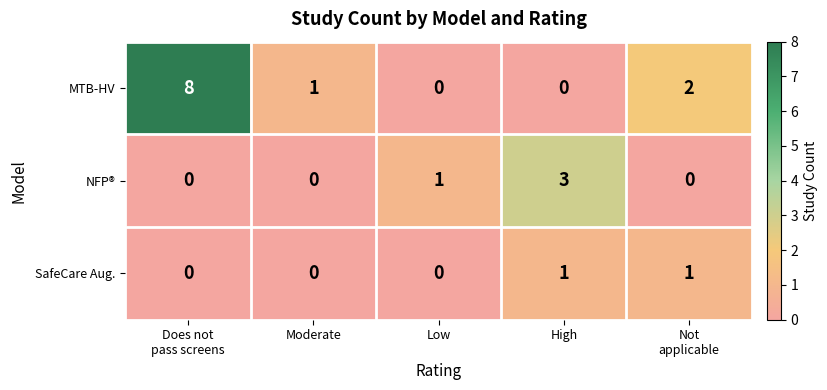

Rank the series by their average value, from lowest to highest.

SafeCare Aug., NFP®, MTB-HV